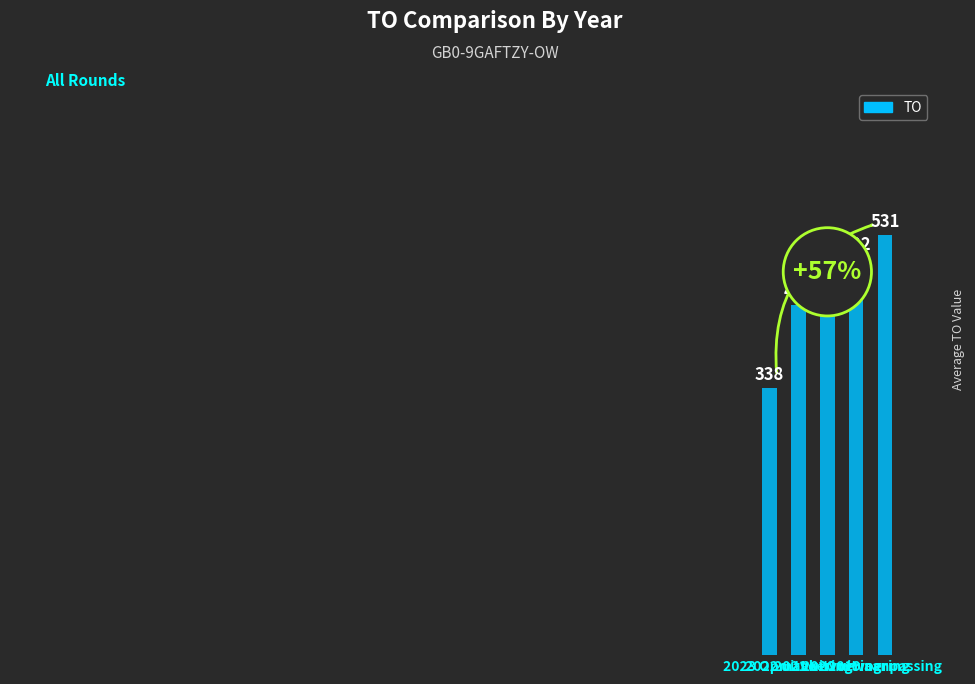

List the labels in order of value, smallest first.

2023 Opmaak, 2022 uitvoering, 2020 uitvoering, 2021 uitvoering, 2019 aanpassing